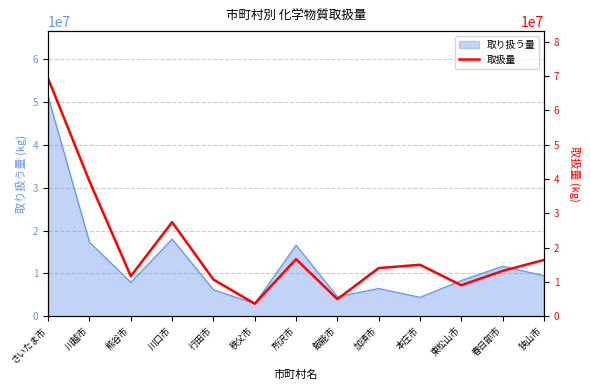

What is the label of the 11th point from the left?

東松山市